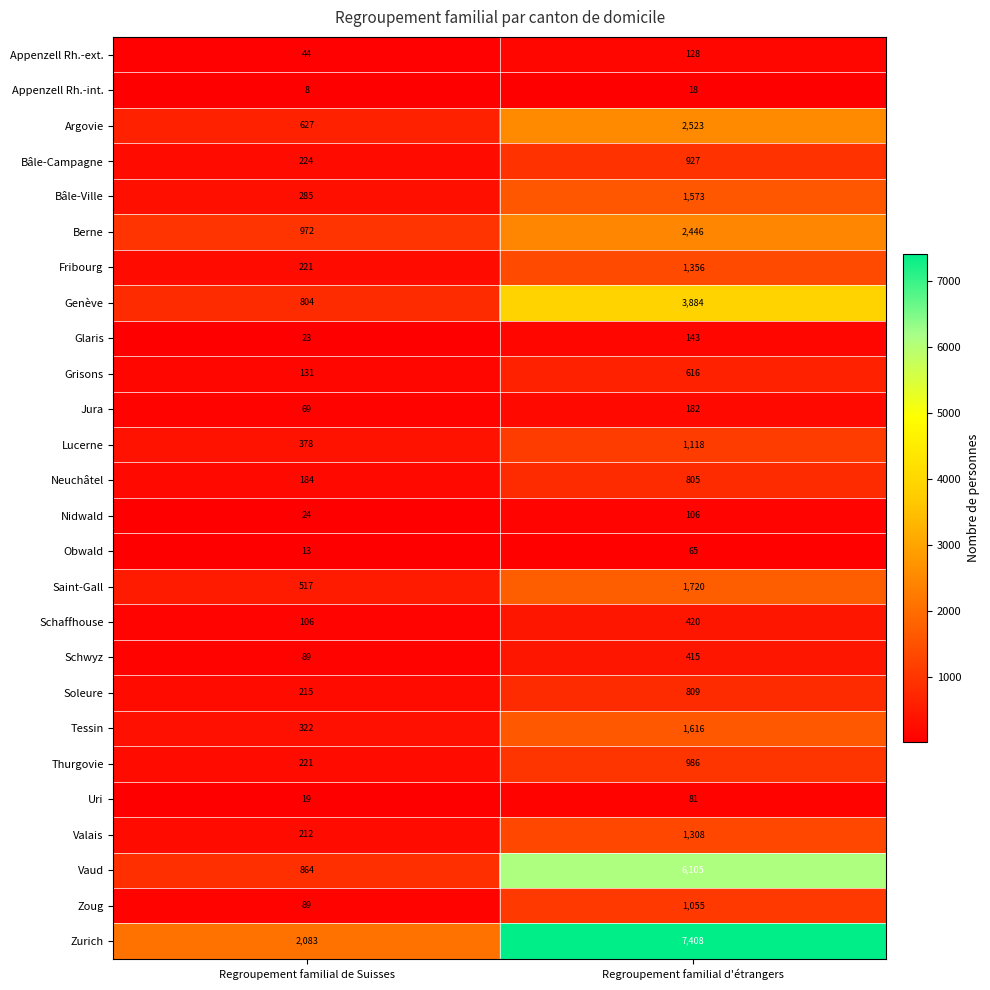

How many distinct data groups are displayed?

26